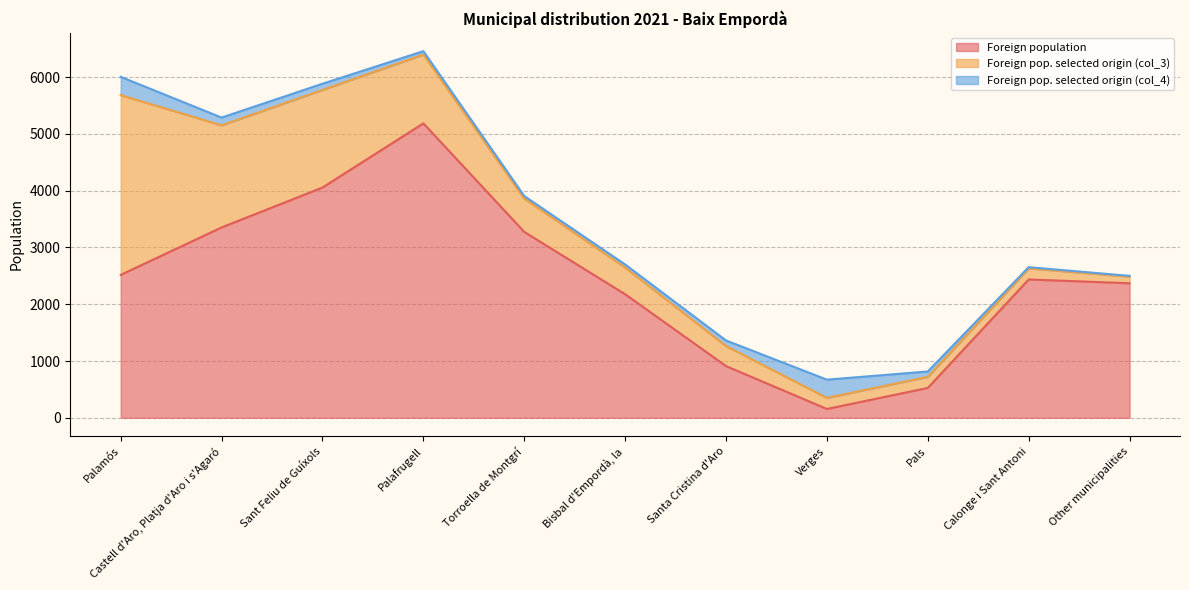

What is the difference between the maximum and minimum values in the Foreign pop. selected origin (col_3) series?

3047